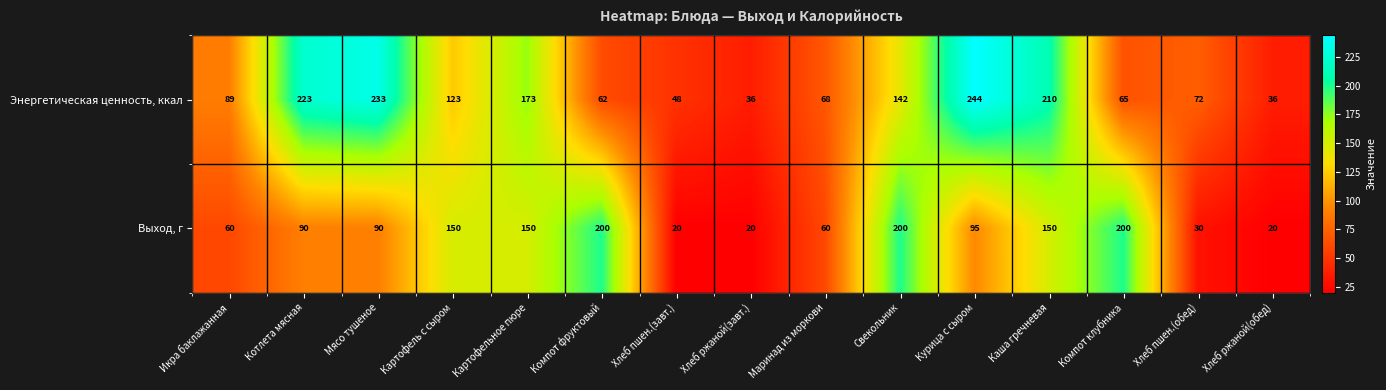

What is the smallest value displayed?

20